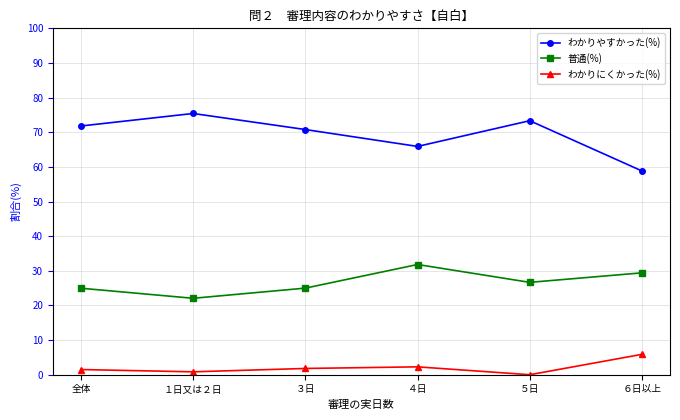

What is the spread (max minus min) of values at １日又は２日?

74.6